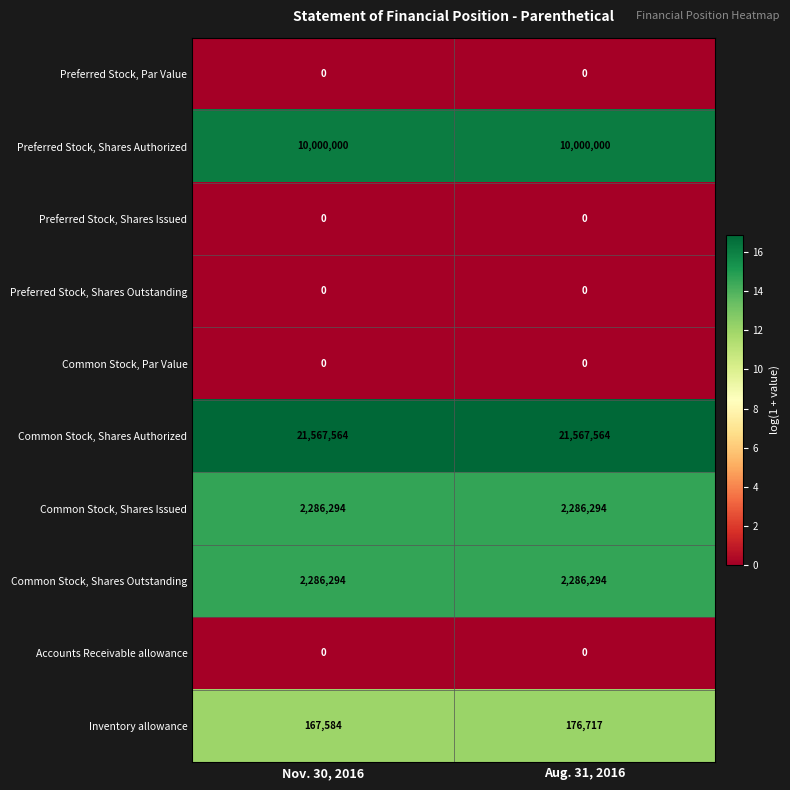

At which category is the sum across all series the highest?

Aug. 31, 2016